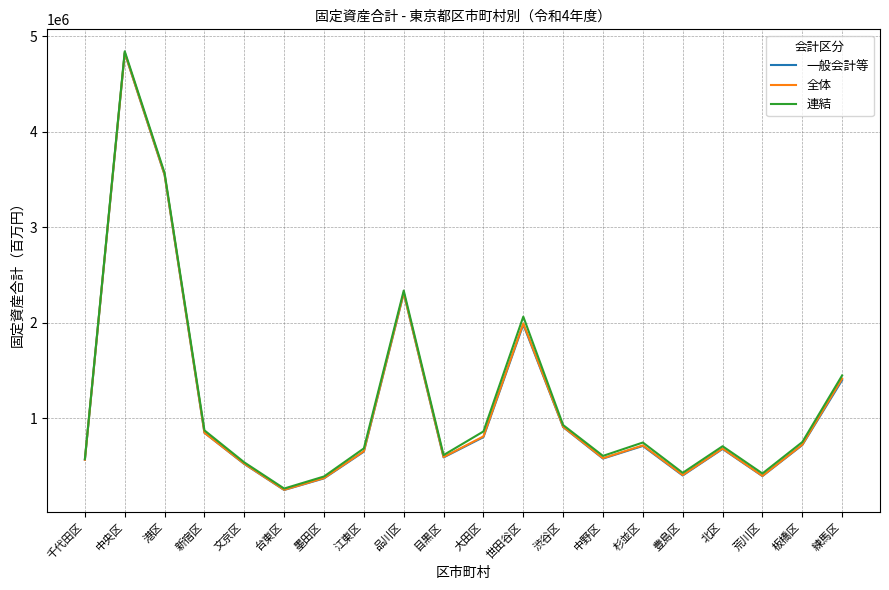

What is the average value of the 全体 series?

1156549